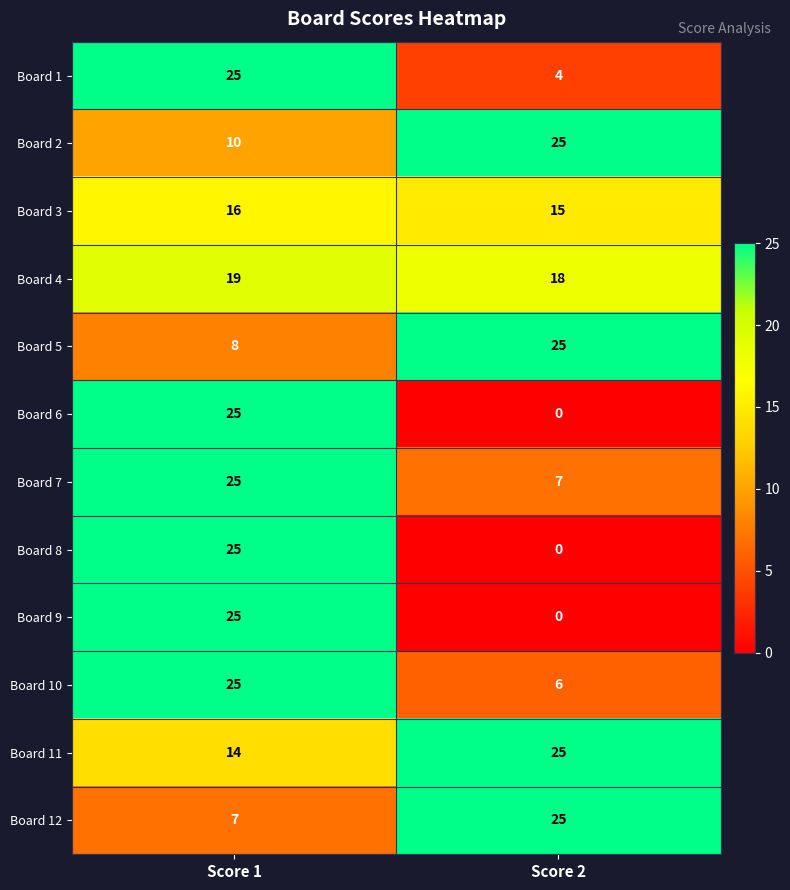

What value does the Board 5 series have at Score 2?

25